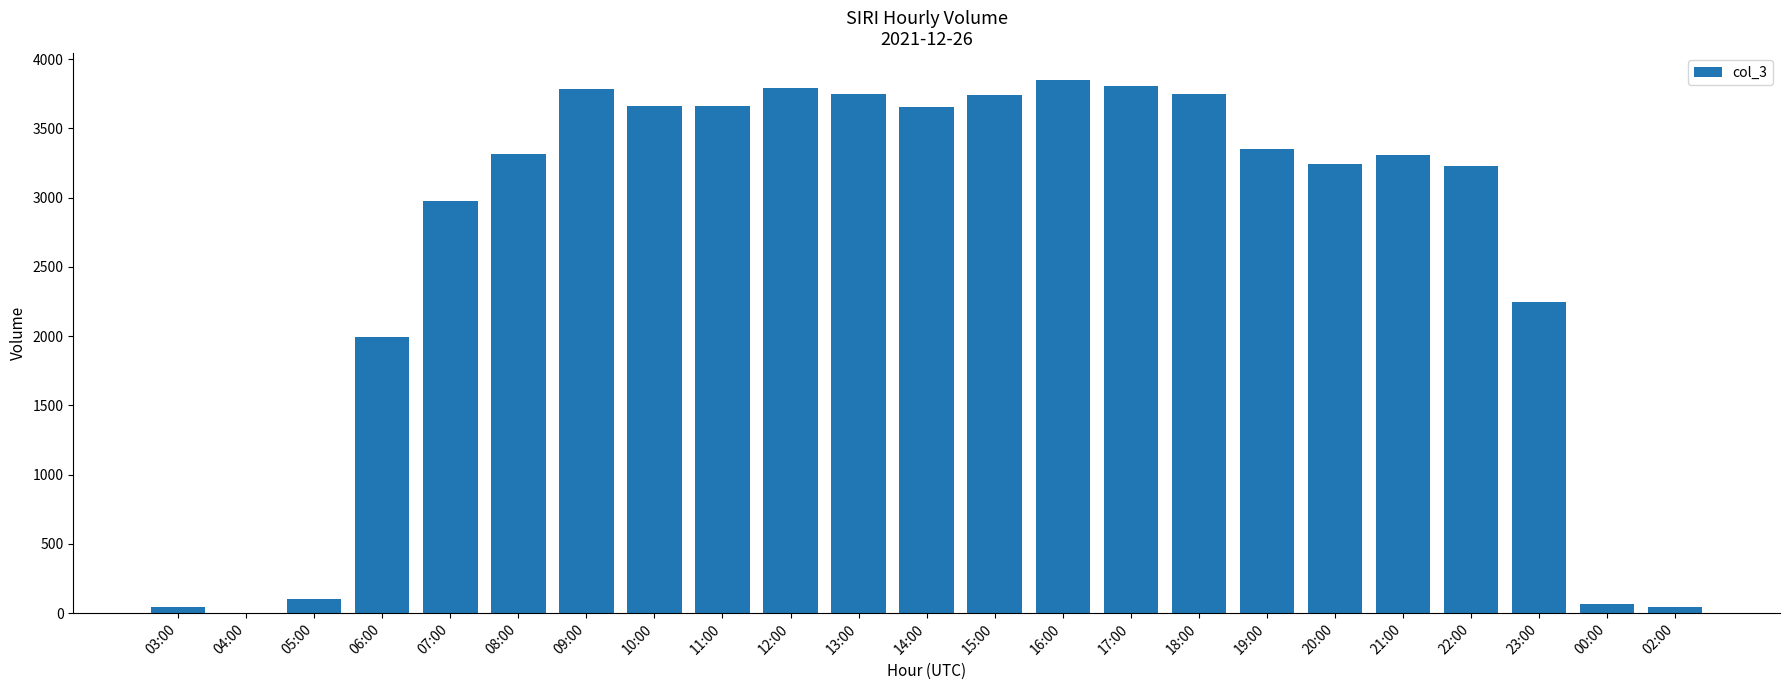

Where is the data nearest to the value 1926?

06:00